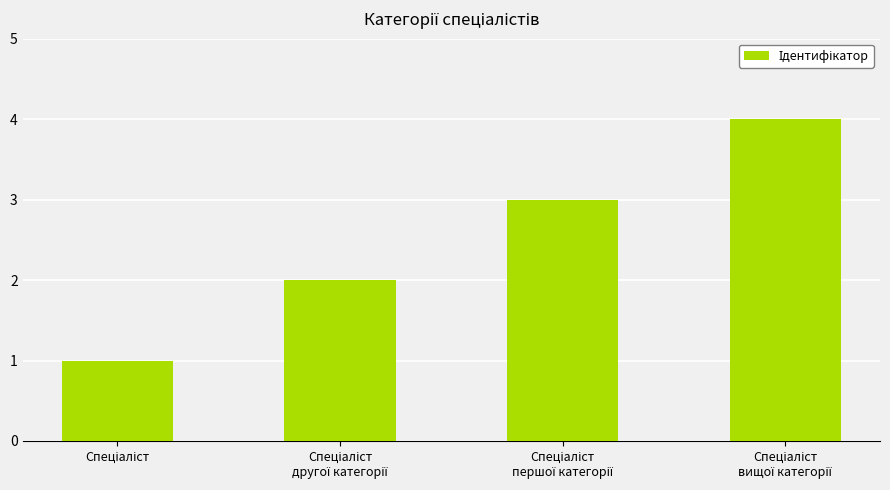

What is the sum of all values?

10